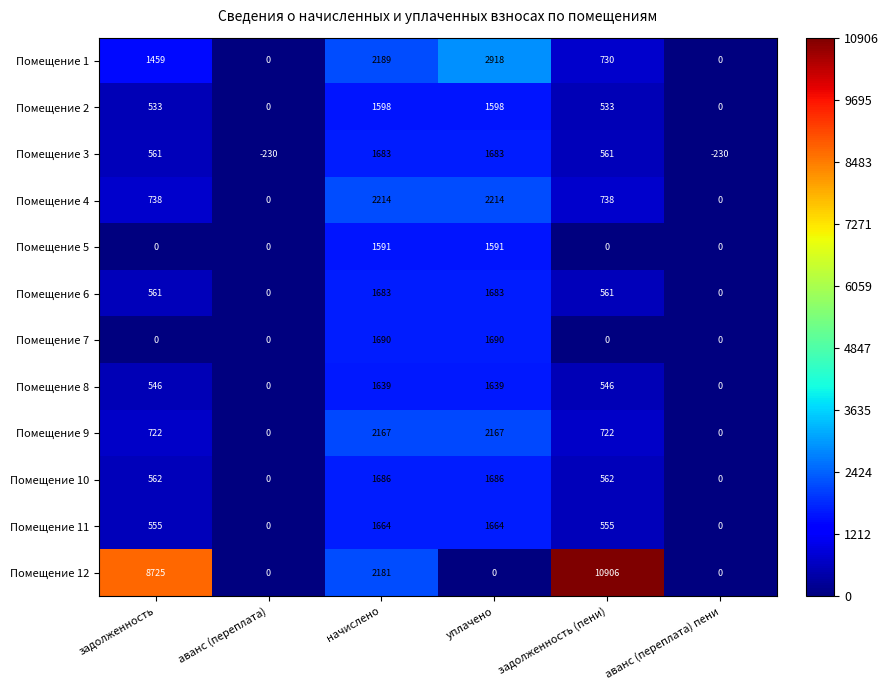

At how many categories does at least one series exceed 7680?

2